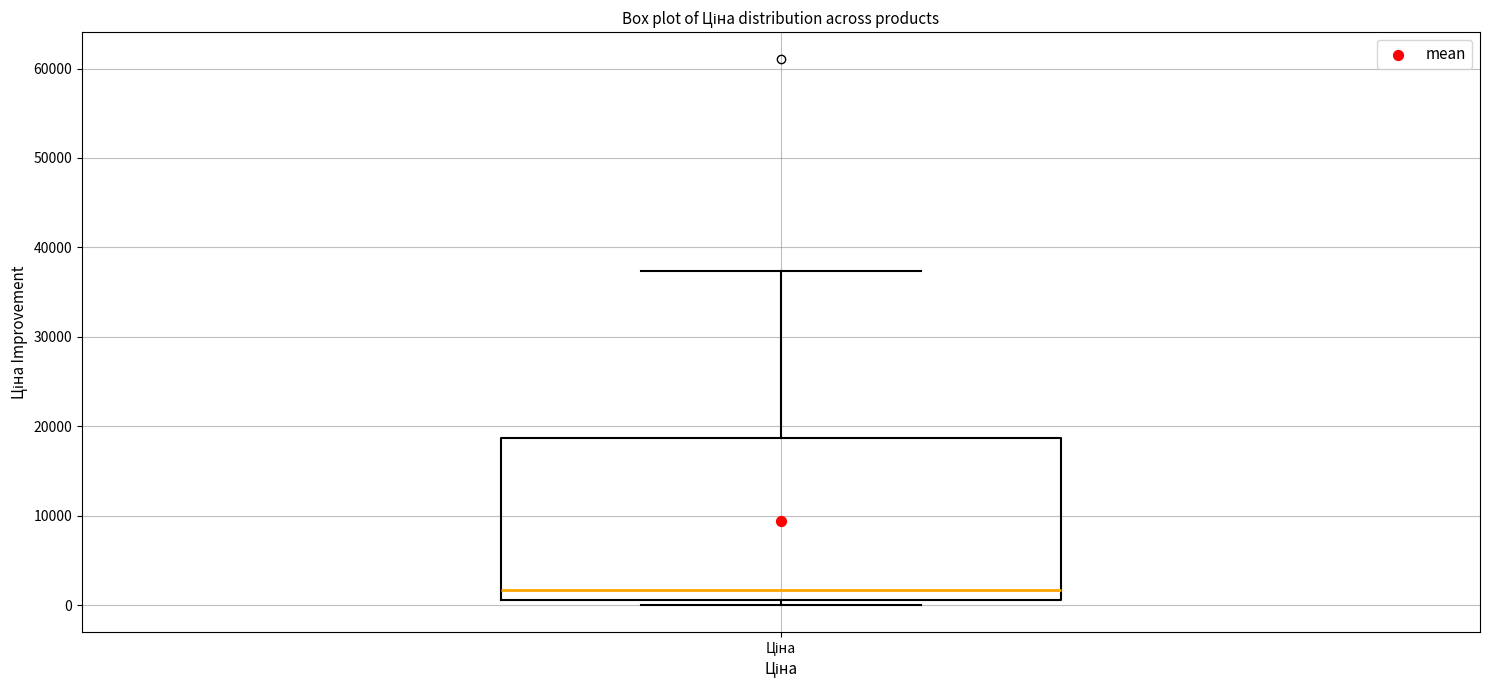

Read this box plot against the y-axis: the position of the median line, the range covered by the box, and the ends of both whiskers. The values are not printed on the chart, so give them approximately, as read against the axis.

median 2000, box 1000 to 19000, whiskers 0 to 37000